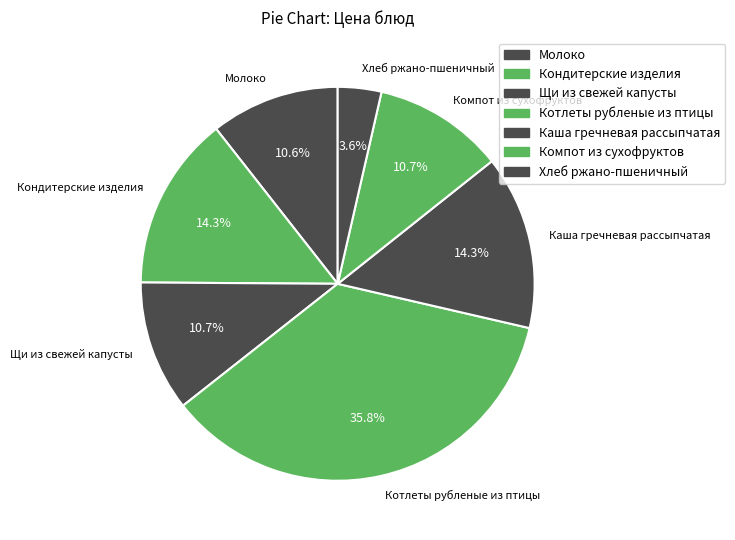

To the nearest percent, what is the average slice percentage?

14%